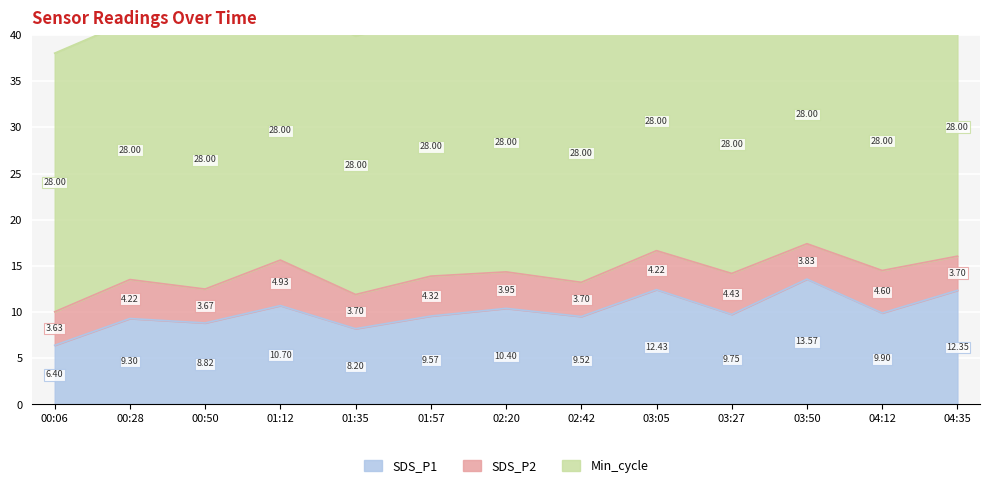

What is the label of the 9th point from the left?

03:05